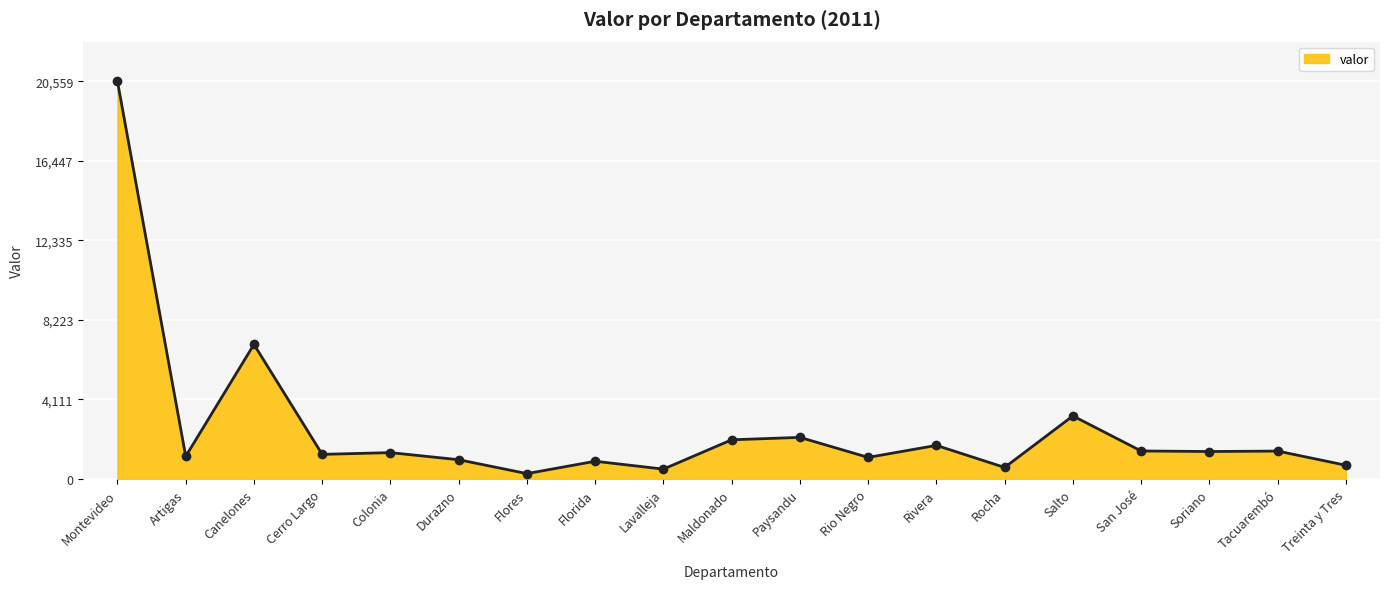

What is the label of the 4th point from the left?

Cerro Largo